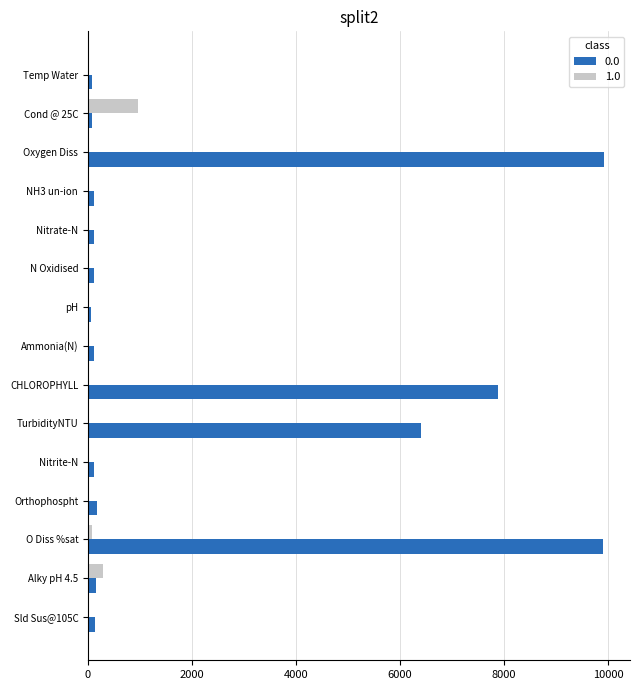

What is the maximum value for 1.0?

954.0